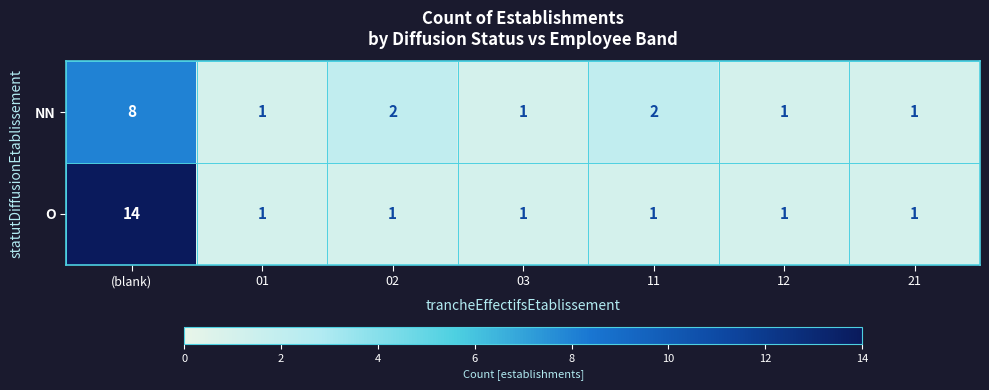

The NN series shows 2 at 12. True or false?

False